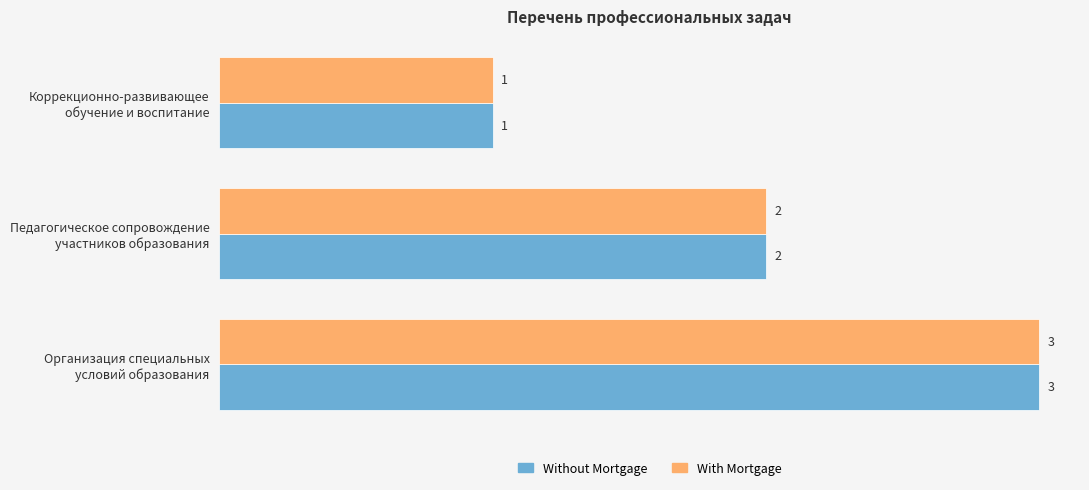

How many With Mortgage values are between 1 and 3?

3